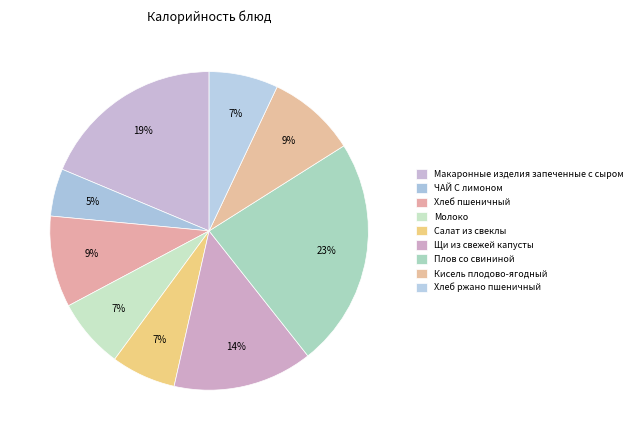

Which has a higher value, ЧАЙ С лимоном or Макаронные изделия запеченные с сыром?

Макаронные изделия запеченные с сыром